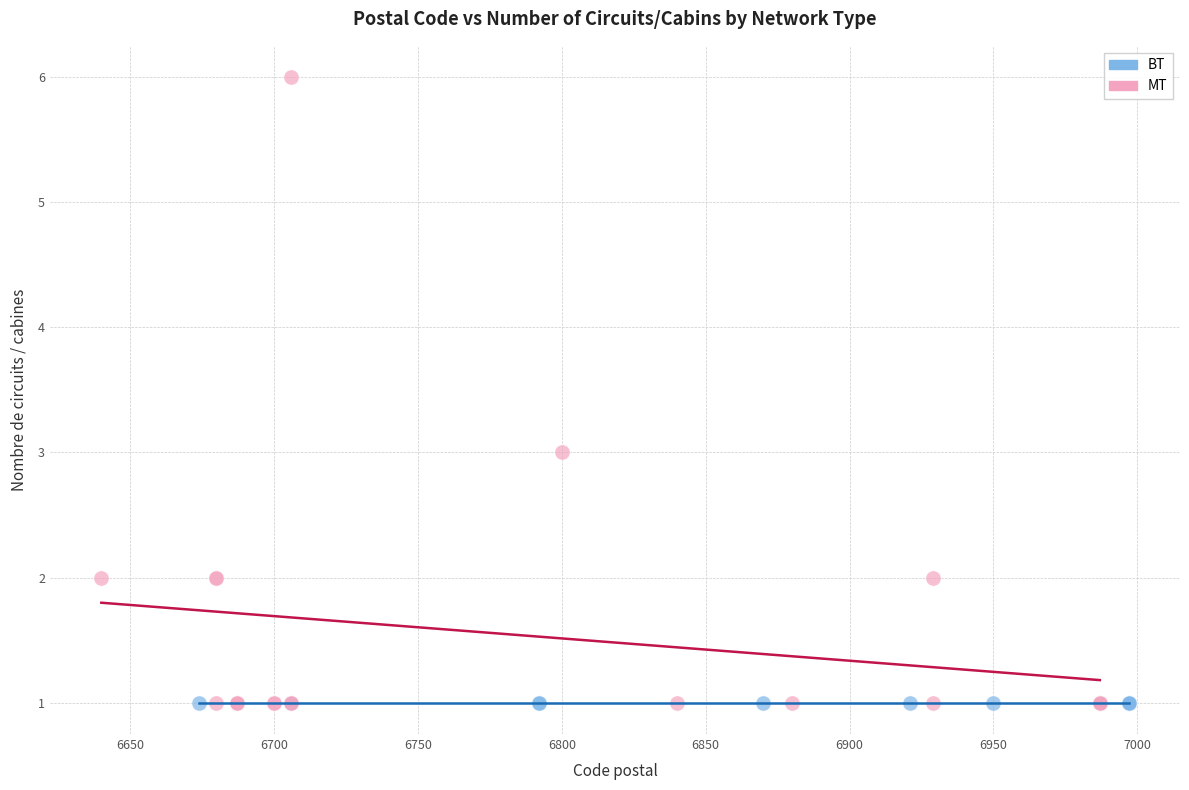

Which series contains the highest Y value?

MT